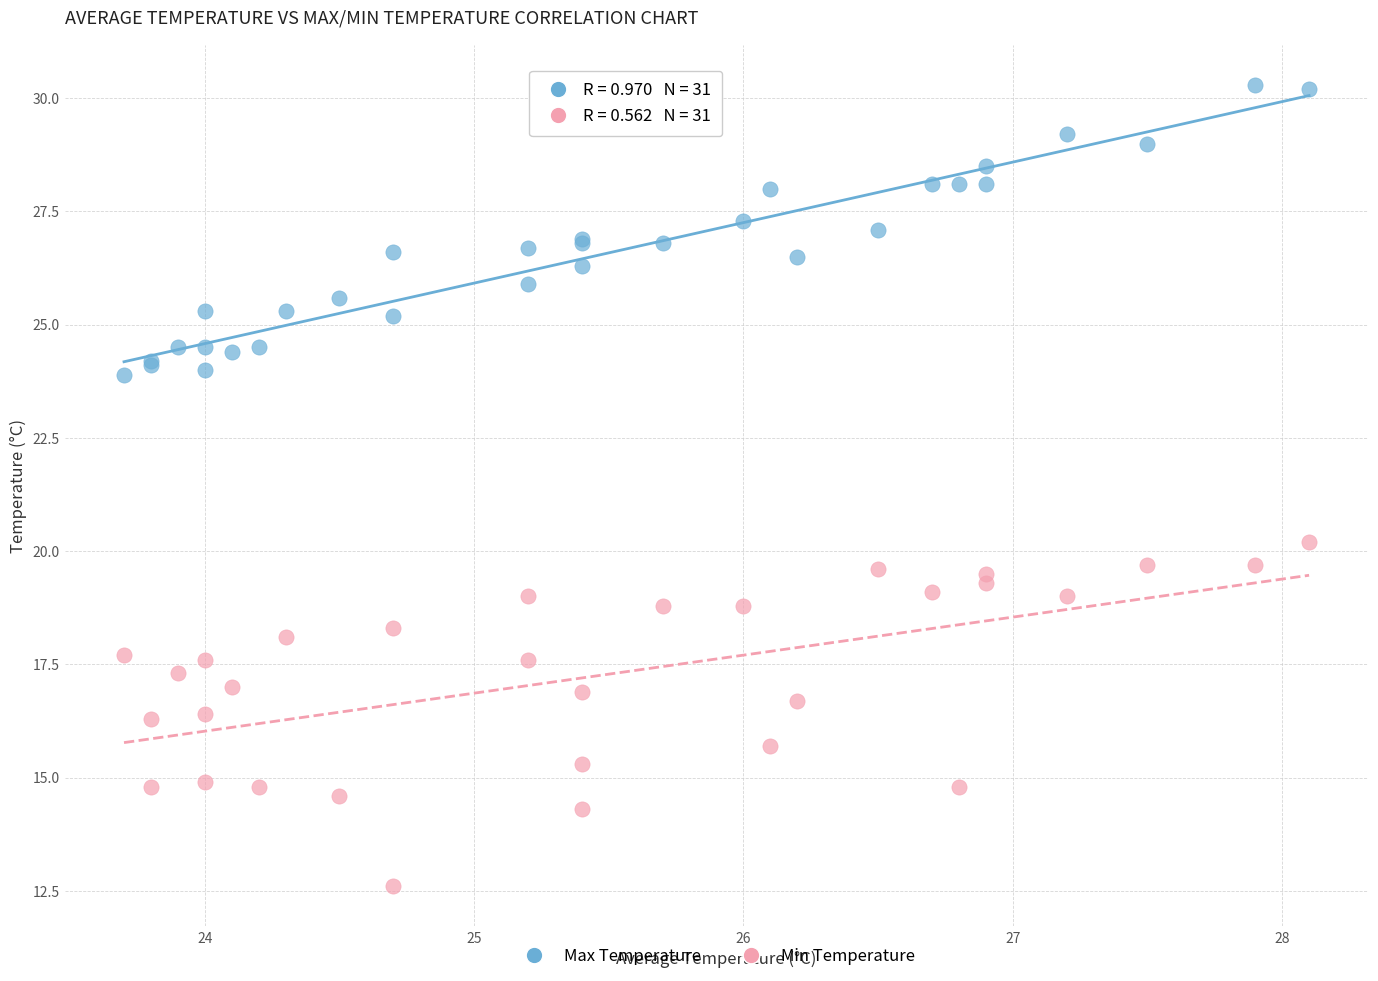

Which series has the largest Y range (max minus min)?

Min Temperature